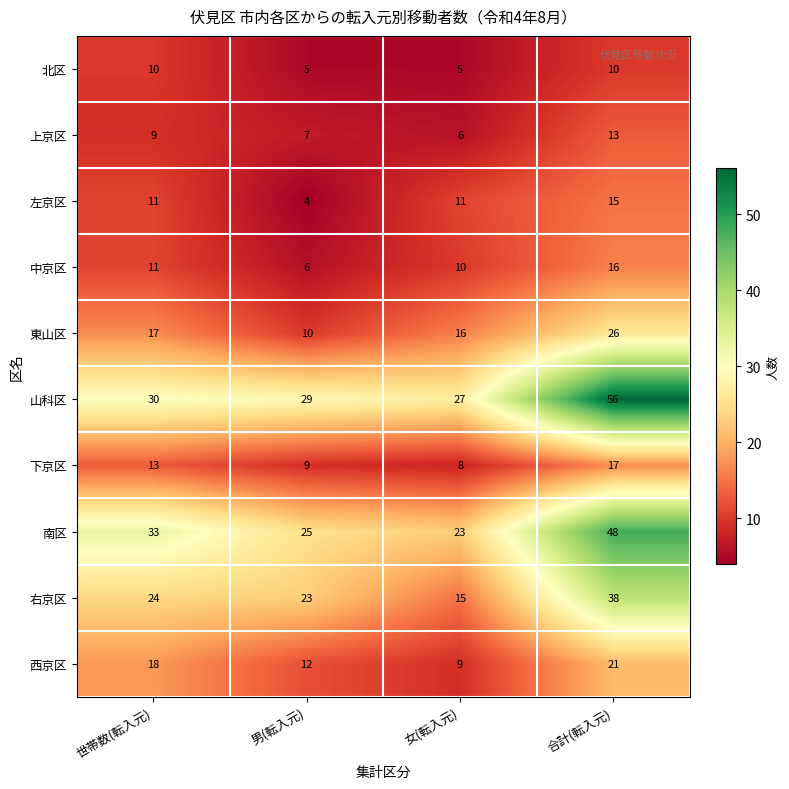

Which category has the highest value in the 上京区 series?

合計(転入元)